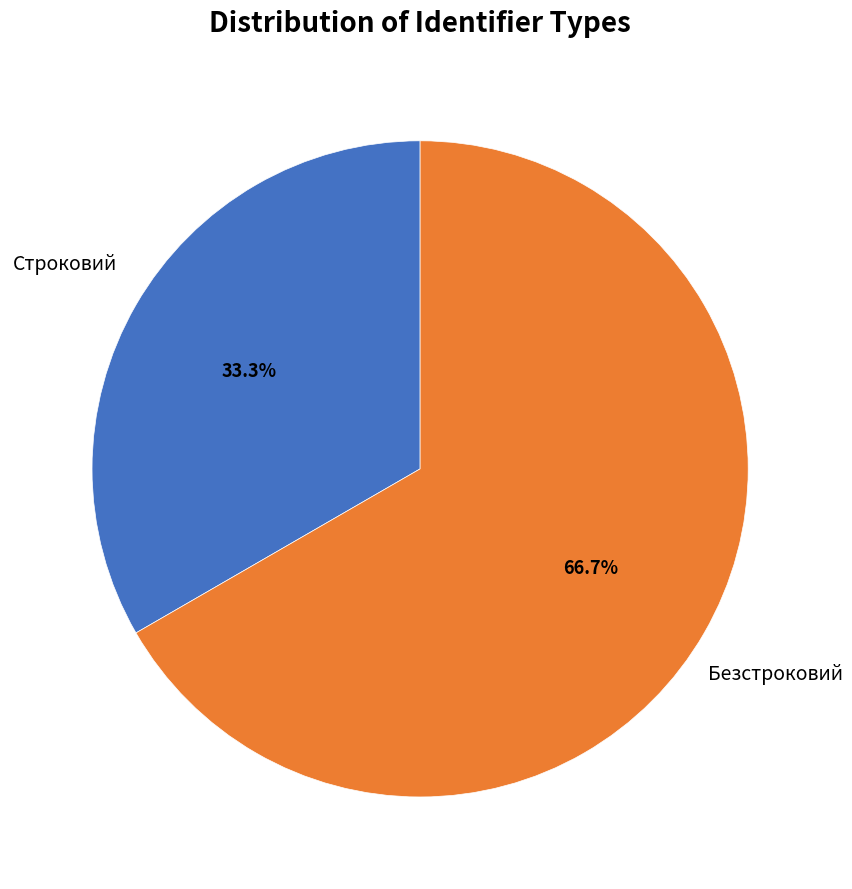

Is Строковий the majority of the pie?

No